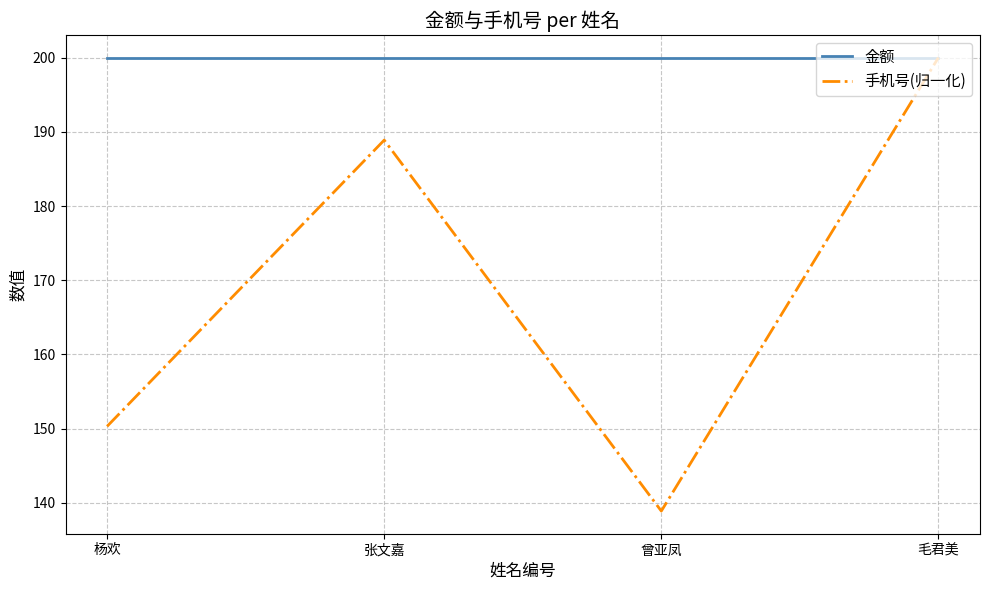

Where is 手机号(归一化) nearest to the value 169?

杨欢